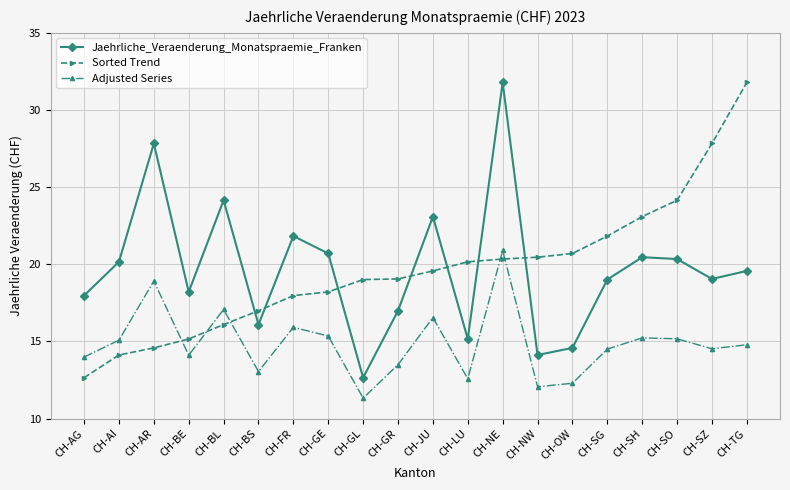

The value of Jaehrliche_Veraenderung_Monatspraemie_Franken at CH-GE is 20.7. True or false?

True